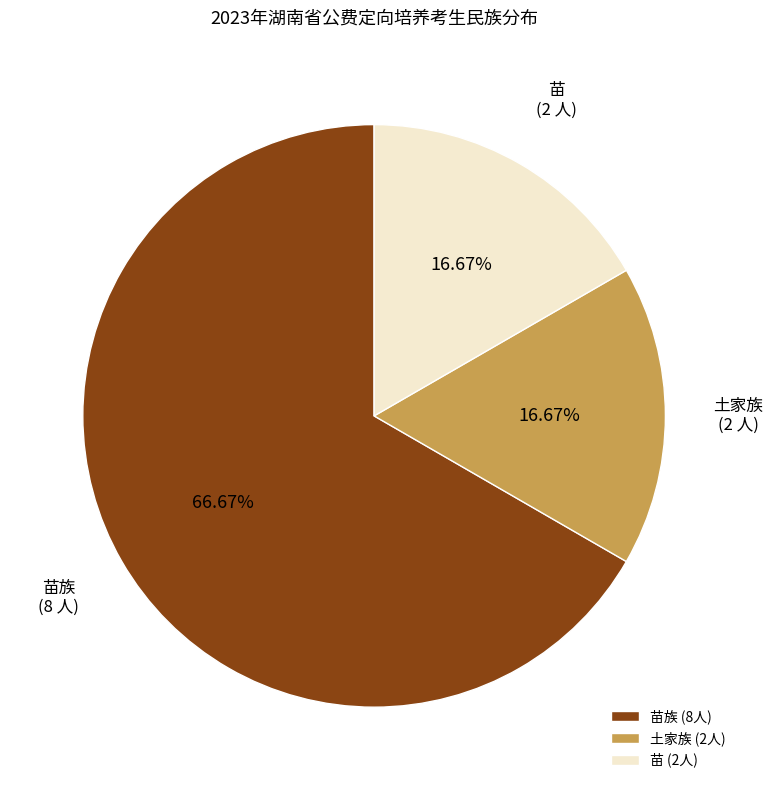

Approximately how many times larger is the value at 苗族 compared to 苗?

4.0